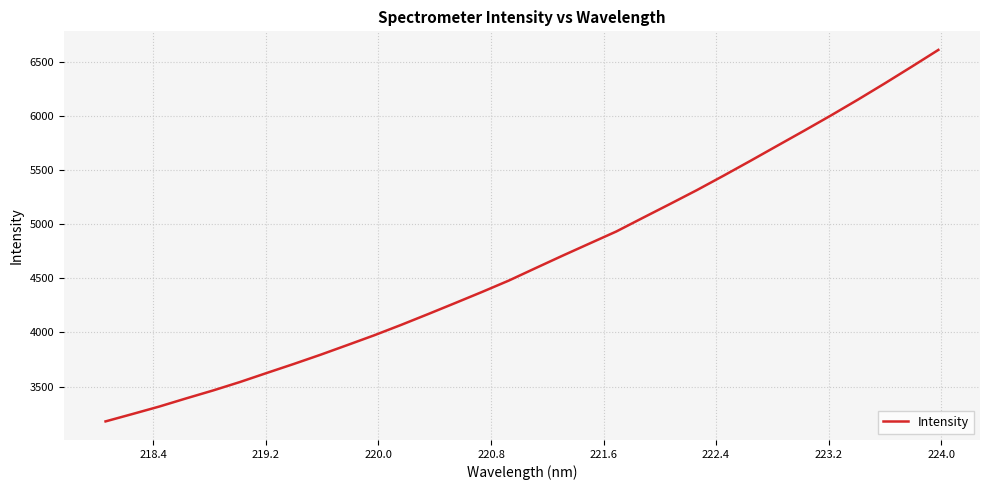

What is the difference between the maximum and minimum values?

3429.3